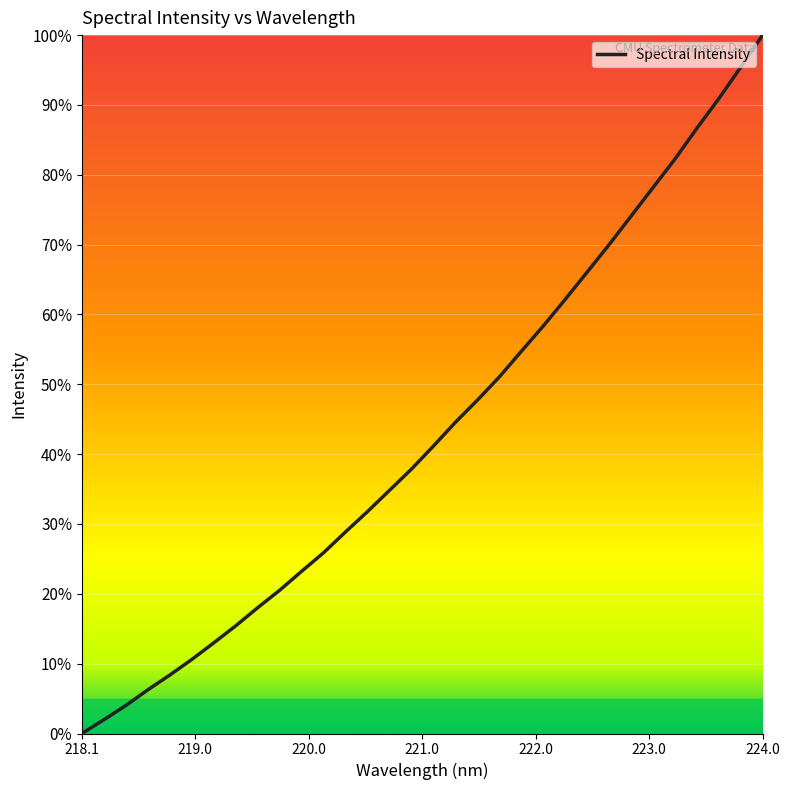

What is the maximum value shown in the chart?

100.0